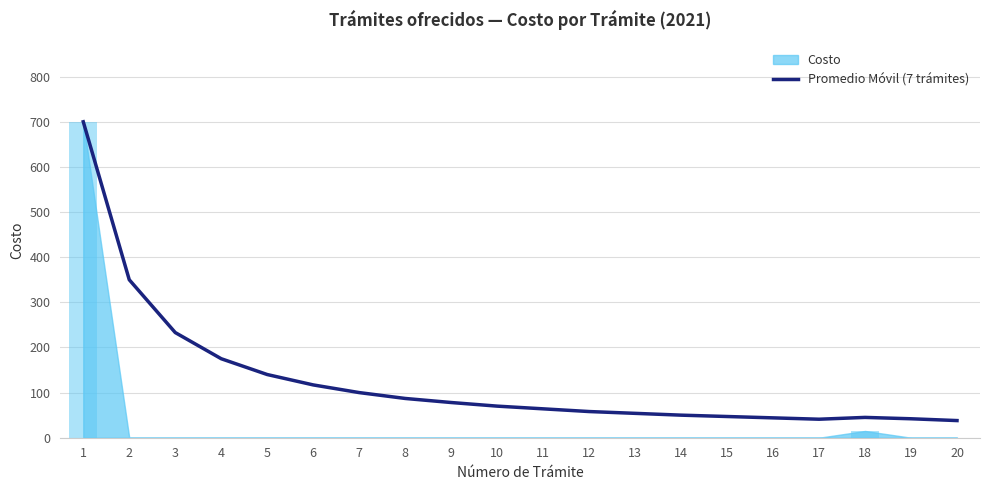

Between 8 and 20, which is larger?

8